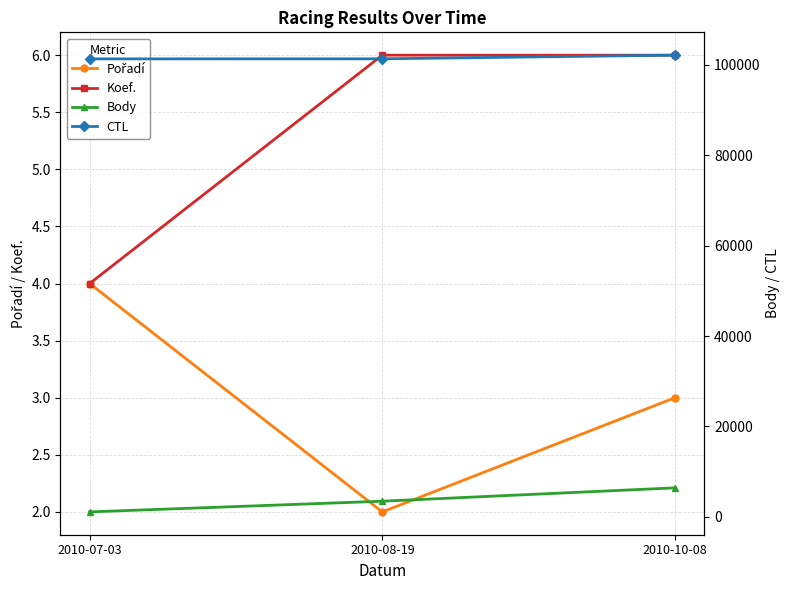

List the labels in order of Pořadí value, largest first.

2010-07-03, 2010-10-08, 2010-08-19